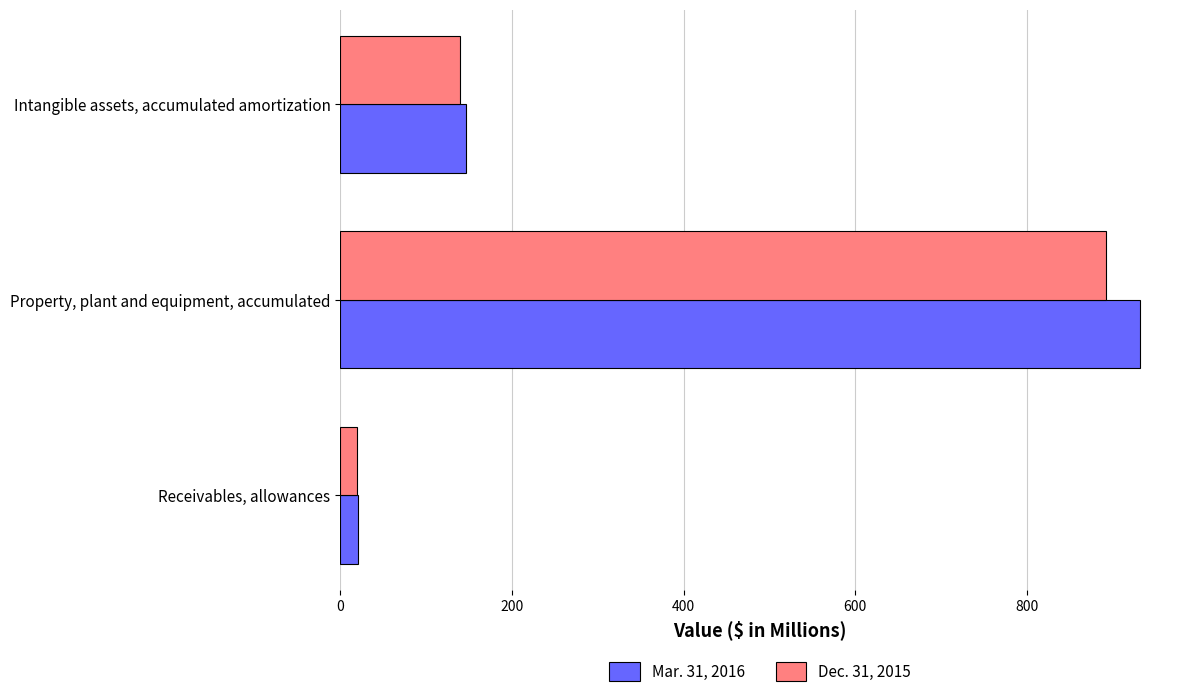

Is the value of Dec. 31, 2015 at Property, plant and equipment, accumulated greater than the value of Mar. 31, 2016 at Receivables, allowances?

Yes